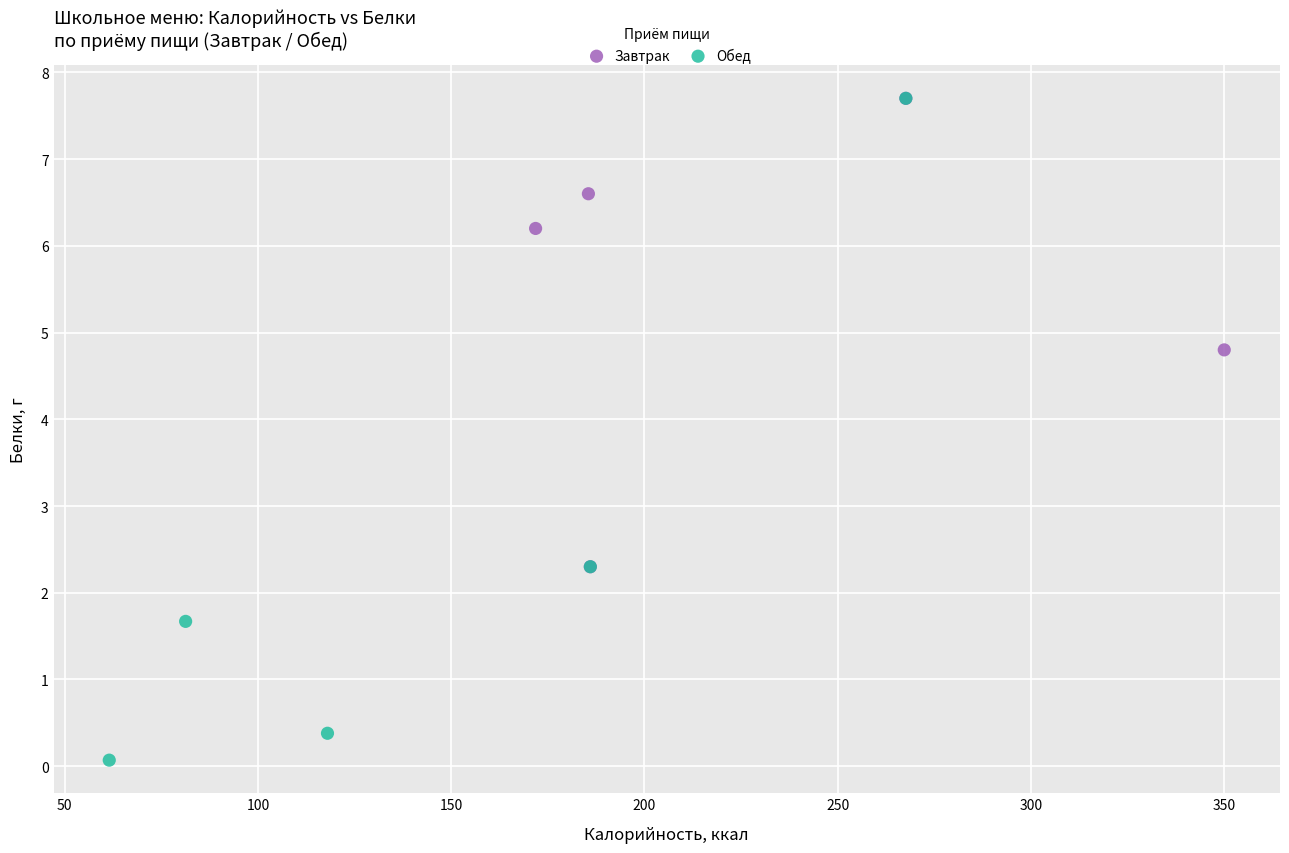

Which series has the widest spread of Y values?

Обед